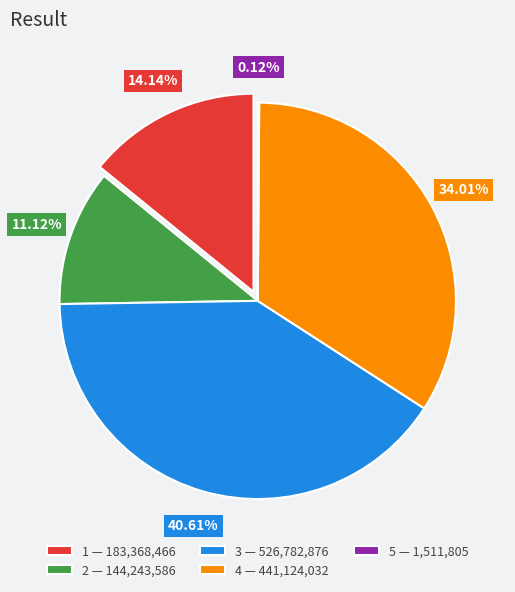

What is the change in value from 2 to 3?

+382539290